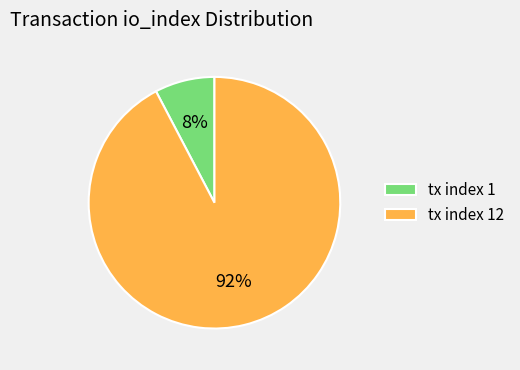

Count the number of slices in the pie.

2